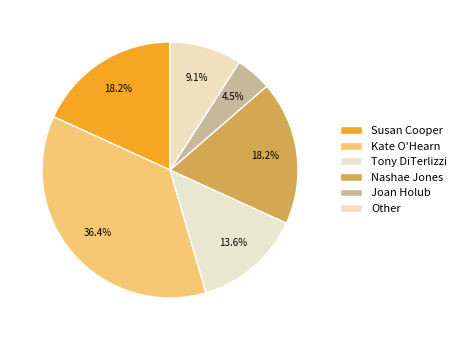

Which category has the smallest portion of the pie?

Joan Holub